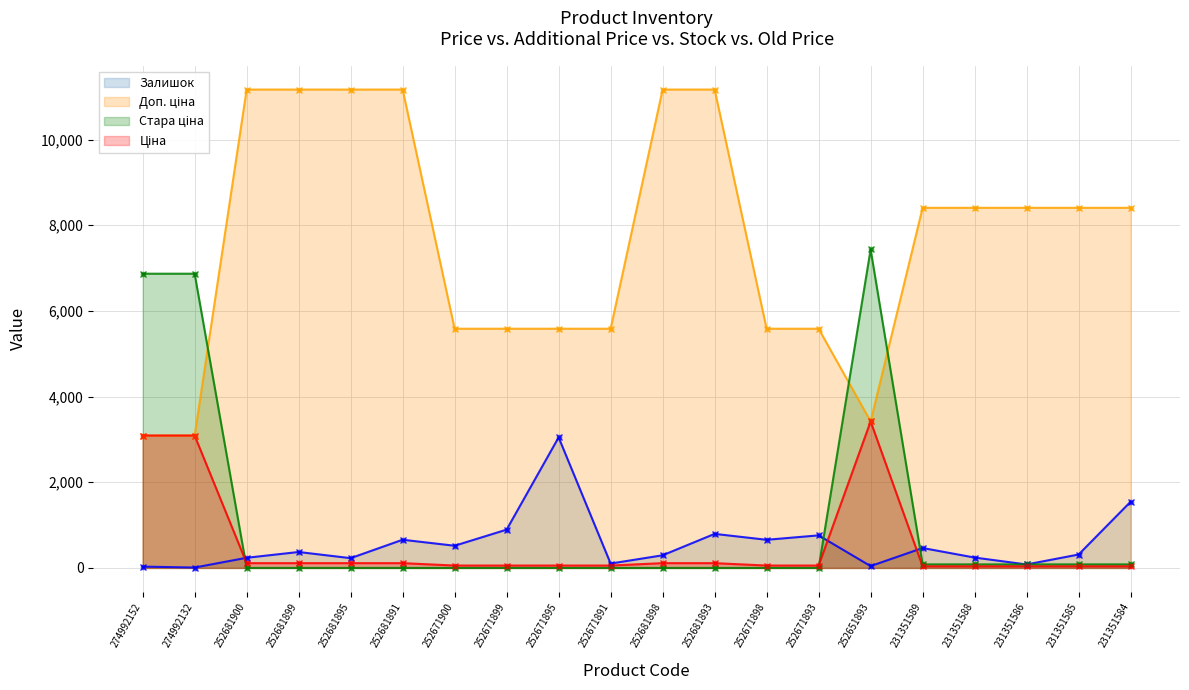

What are all the series names shown in the legend?

Залишок, Ціна, Доп. ціна, Стара ціна